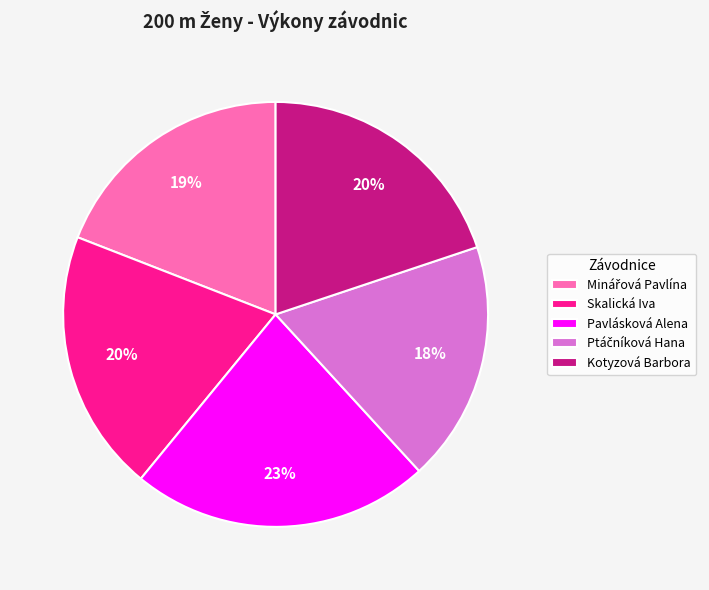

Is there a majority slice in this chart?

No